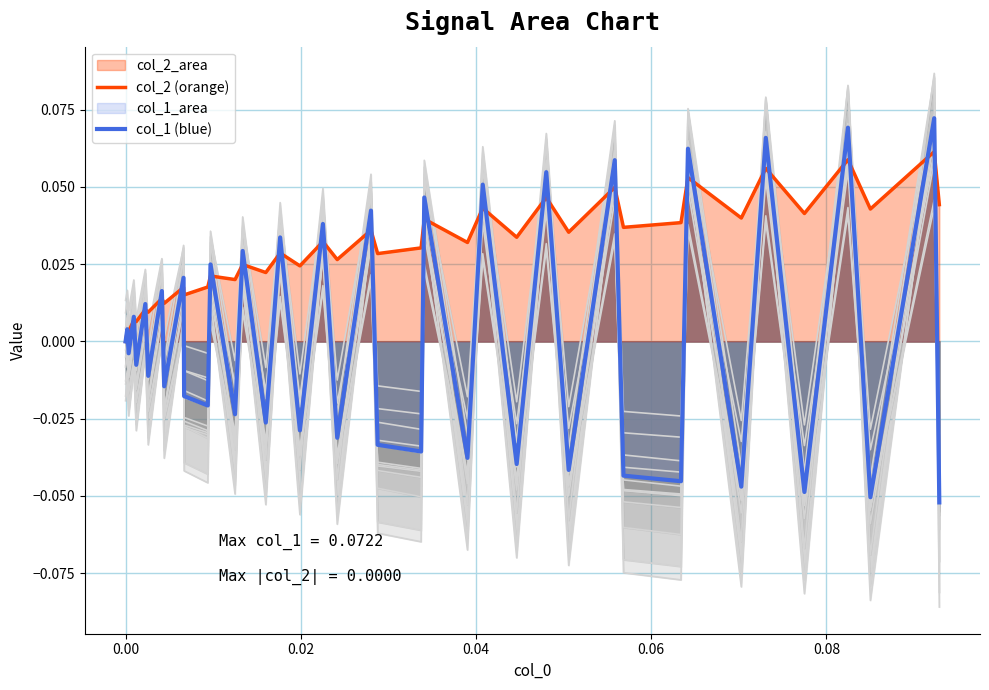

How many lines are shown in the chart?

2